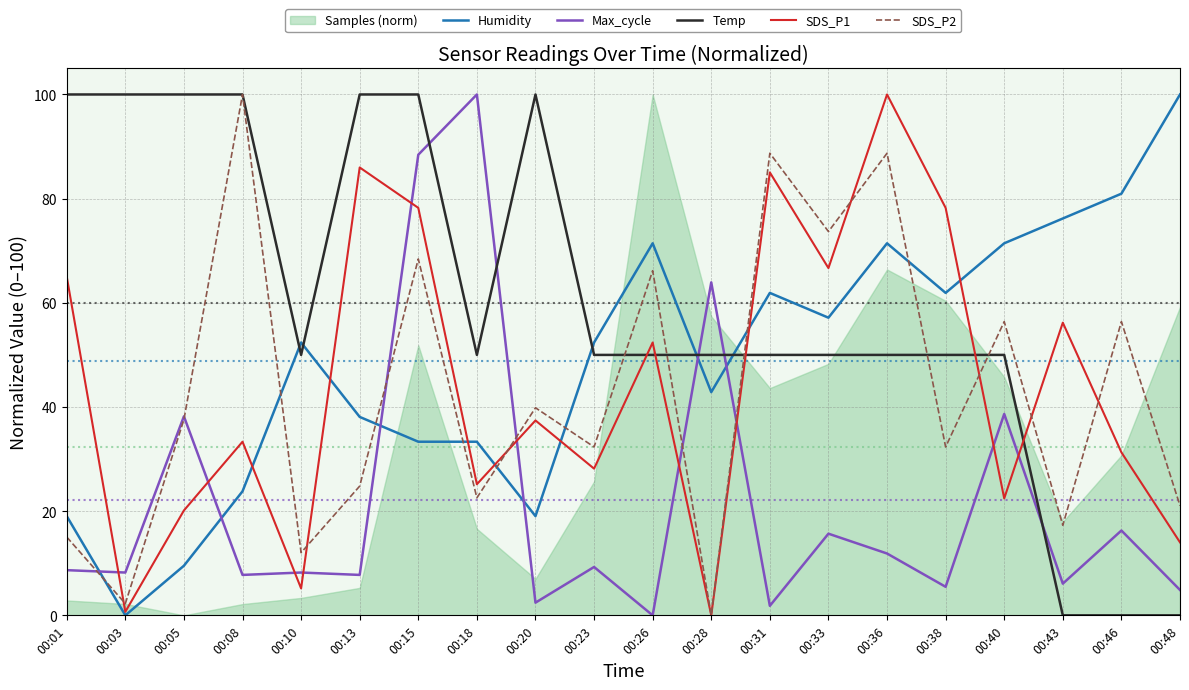

The value of Humidity at 00:13 is 59.1. True or false?

False